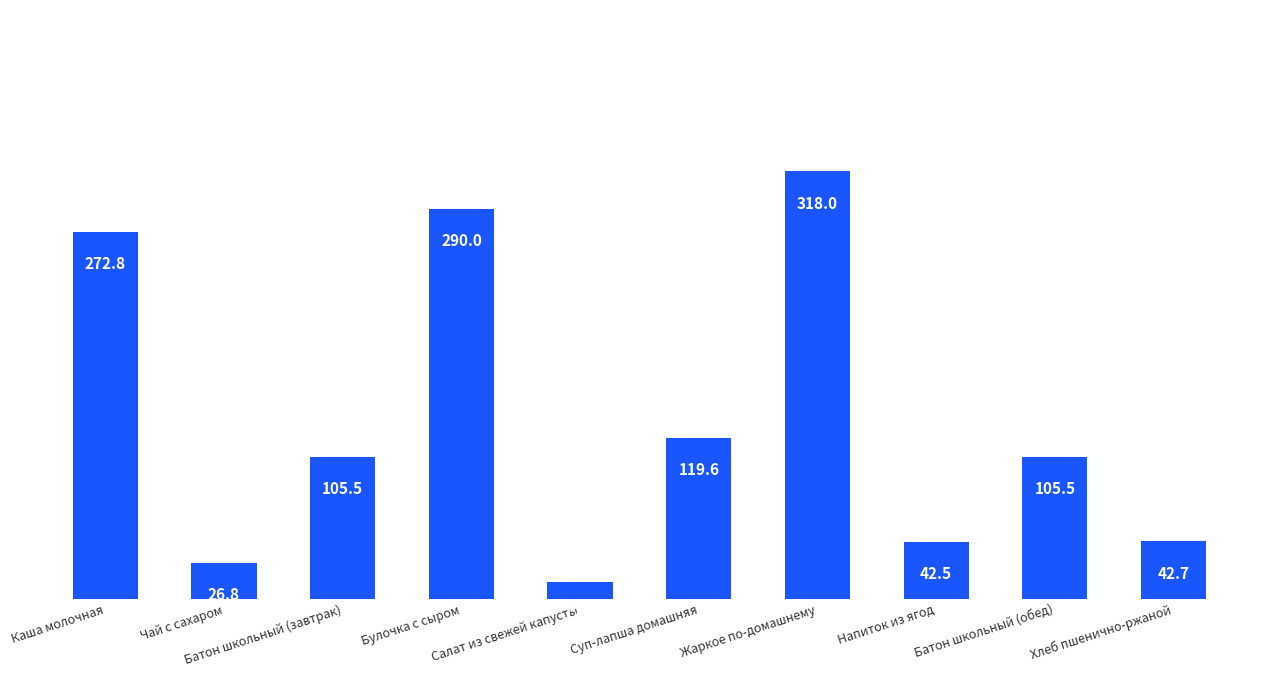

What is the value of the 9th bar from the left?

105.5